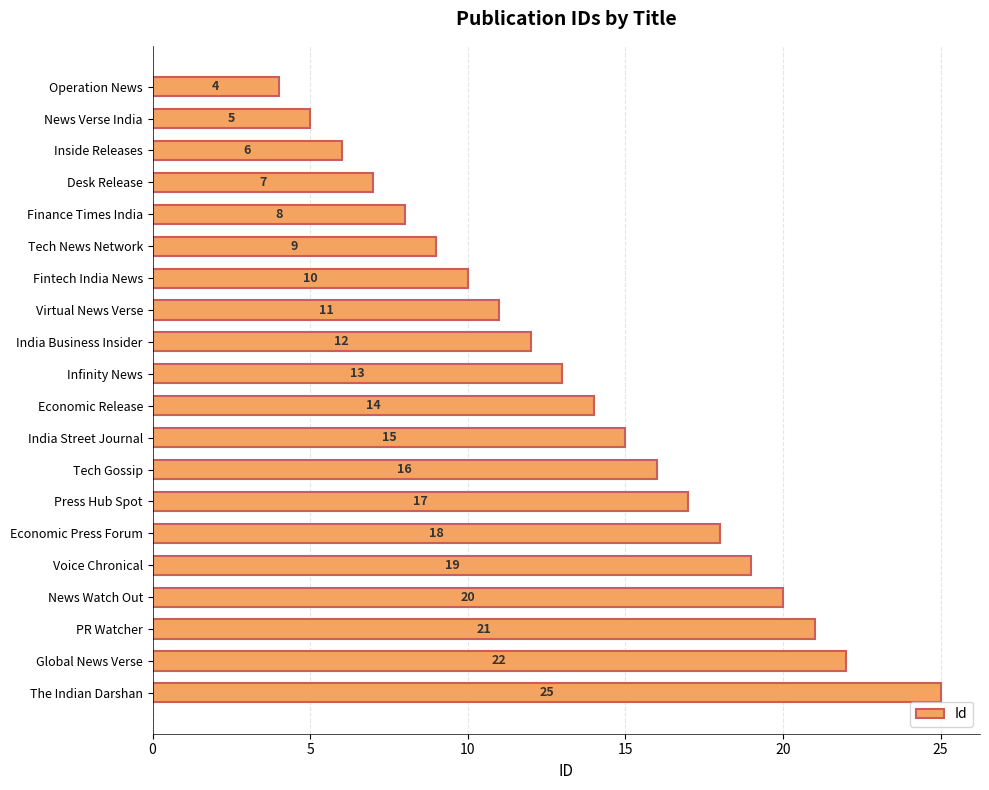

How many data points are less than 14?

10